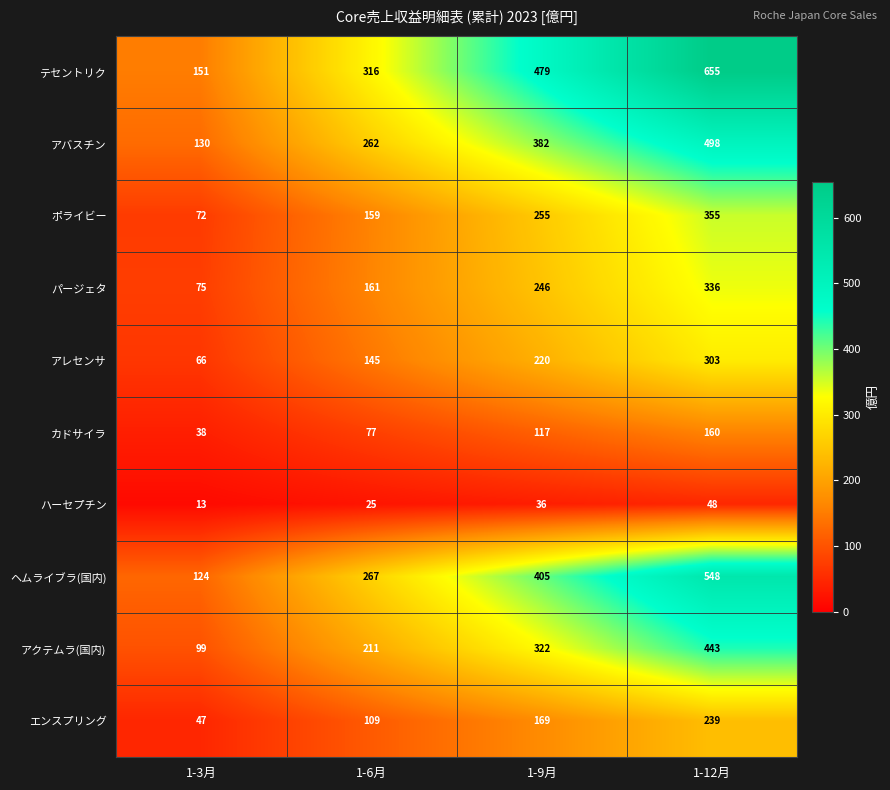

What is the maximum value for エンスプリング?

239